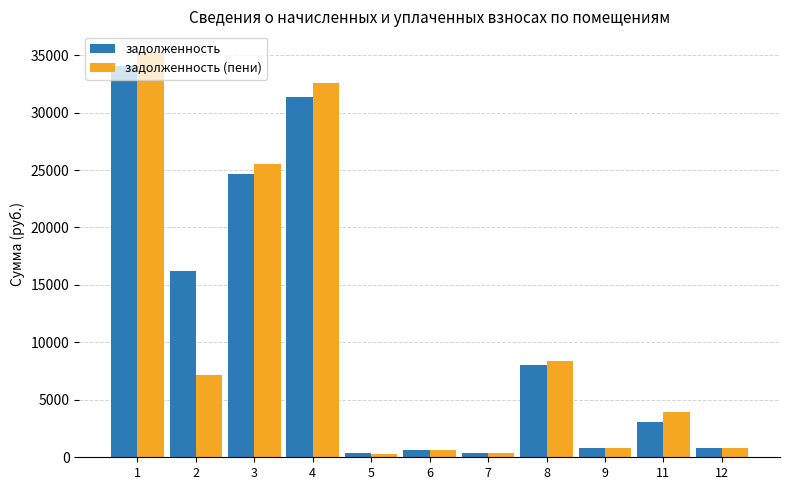

What is the total value across all series at 8?

16438.9